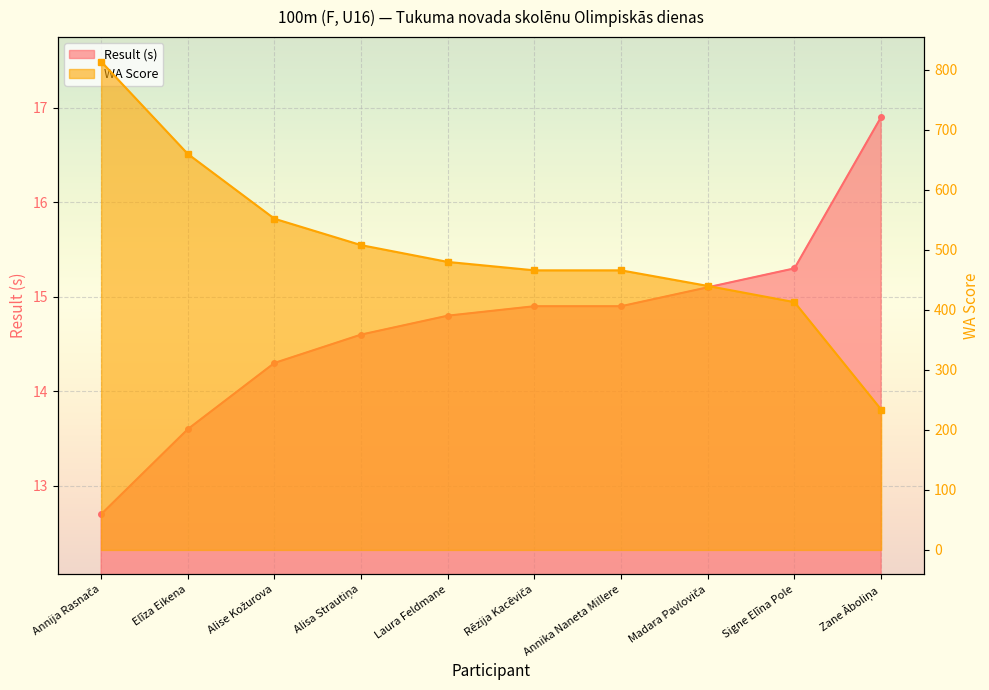

Is it true that WA Score equals 508.0 at Alisa Strautiņa?

True